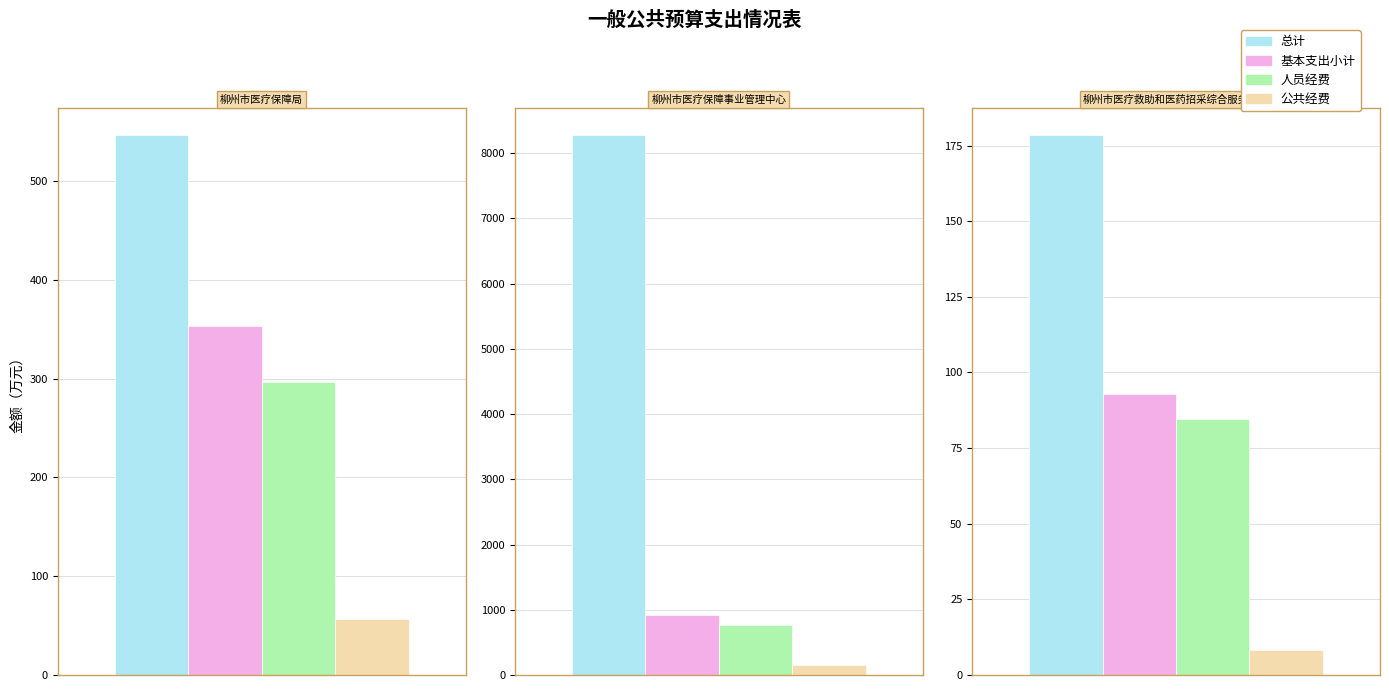

List the series in order of their peak value, lowest first.

公共经费, 人员经费, 基本支出小计, 总计